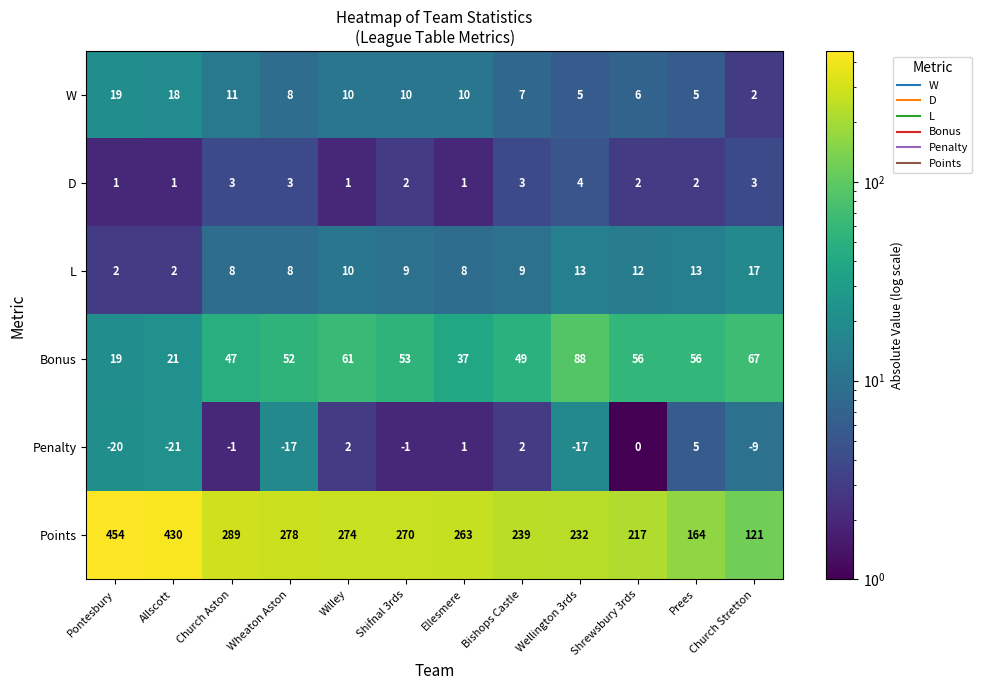

Read the L value at Shrewsbury 3rds.

12